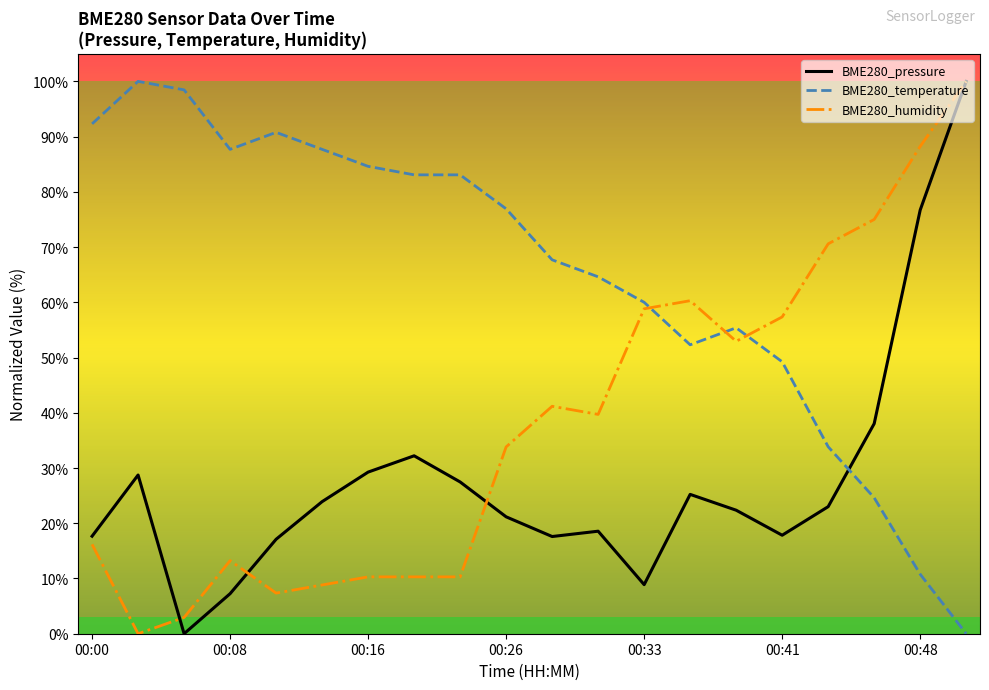

What is the greatest value displayed?

100.0